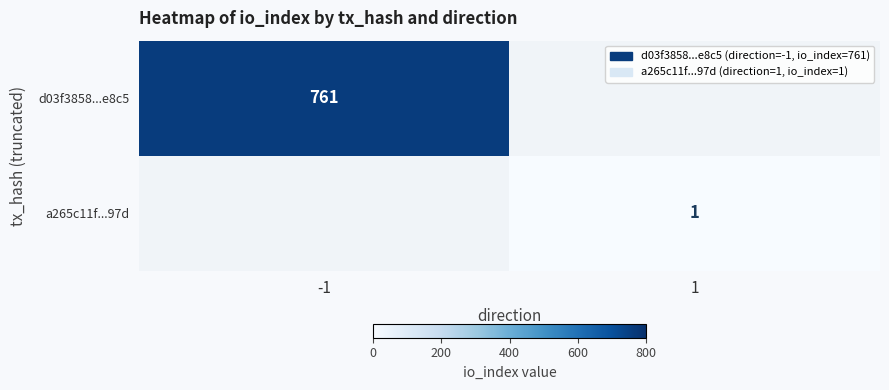

Count the number of data series in this chart.

2